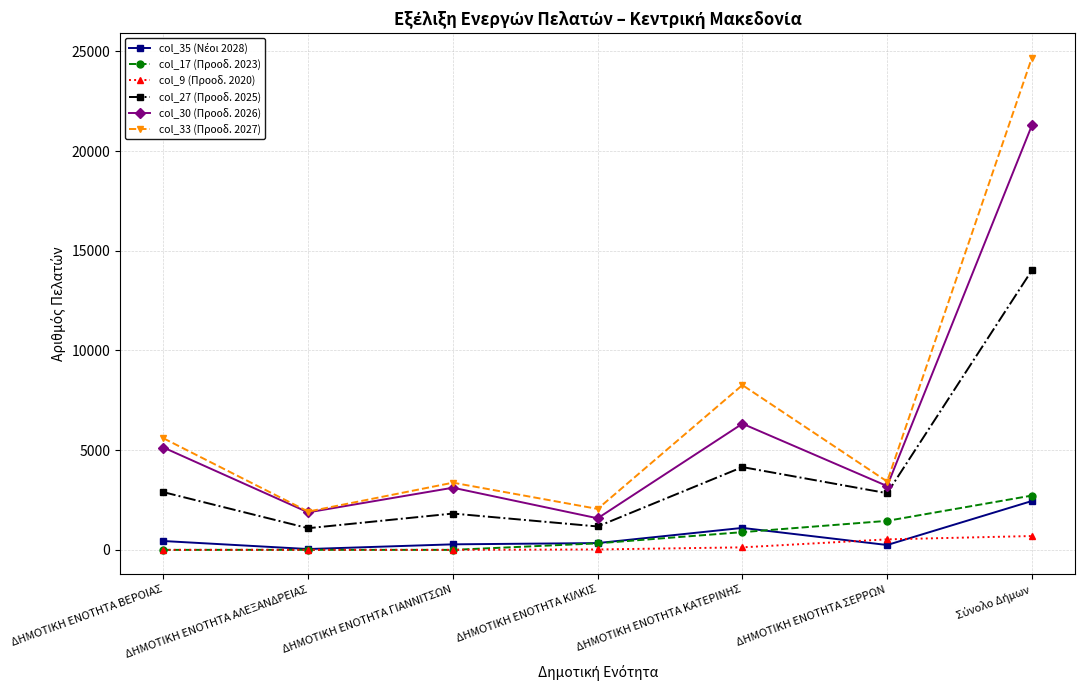

True or false: col_9 (Προοδ. 2020) and col_33 (Προοδ. 2027) cross at least once.

False